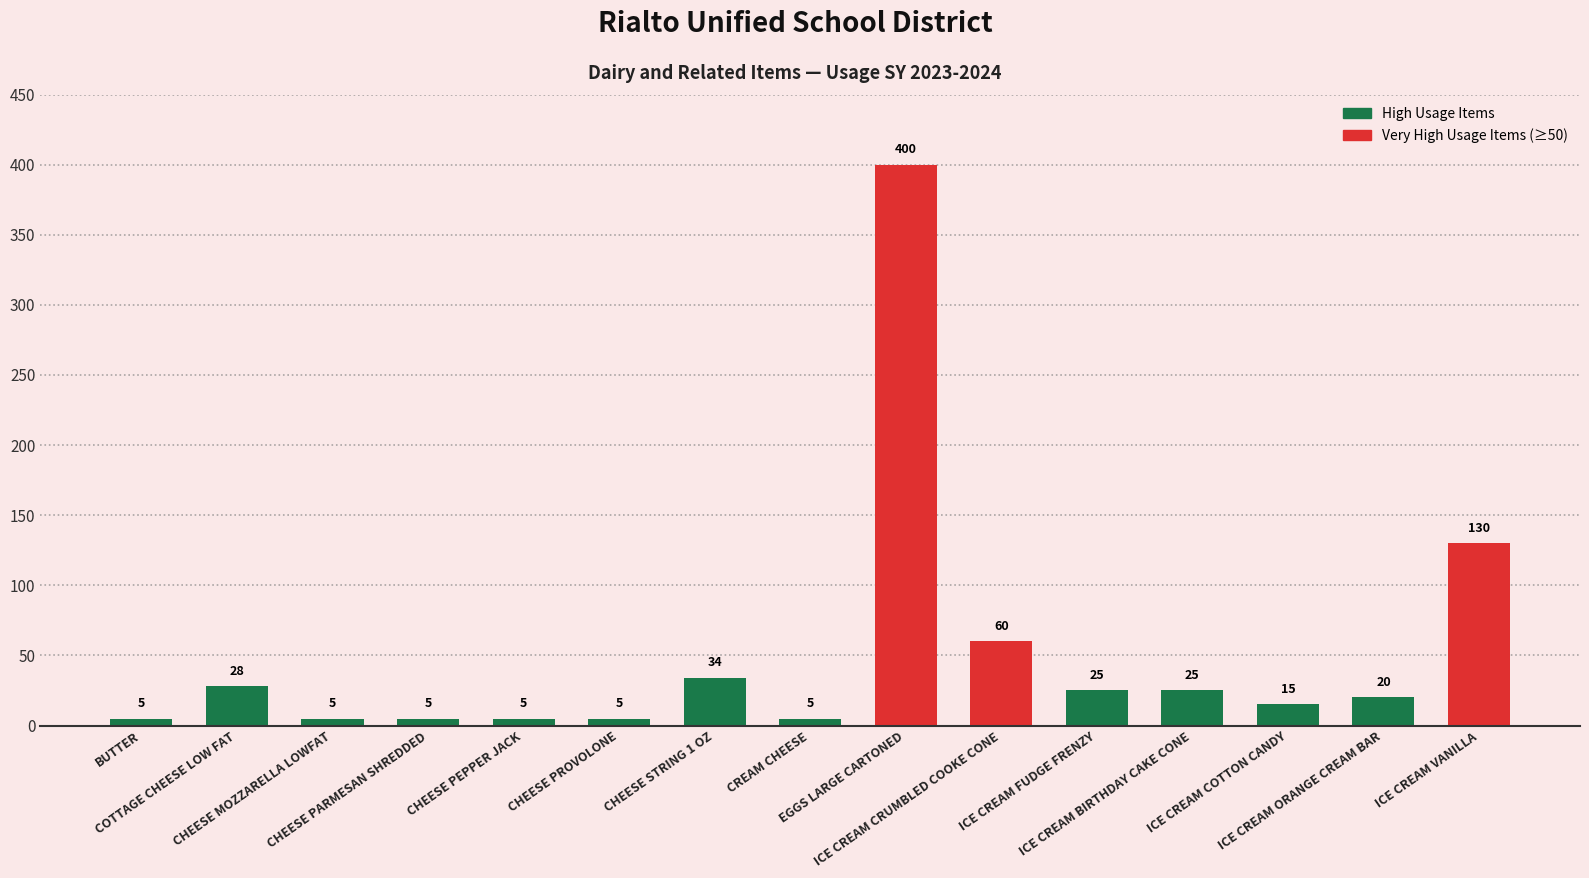

What is the difference between the second highest and minimum values?

125